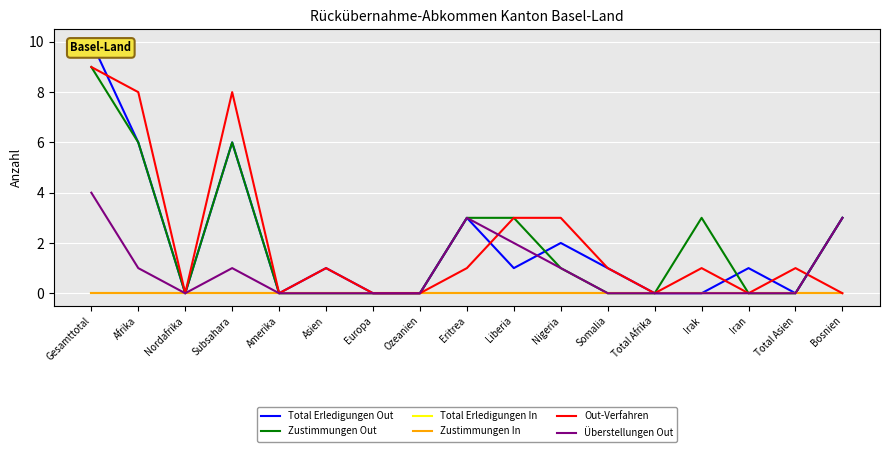

How many Out-Verfahren values are between 0 and 3?

14